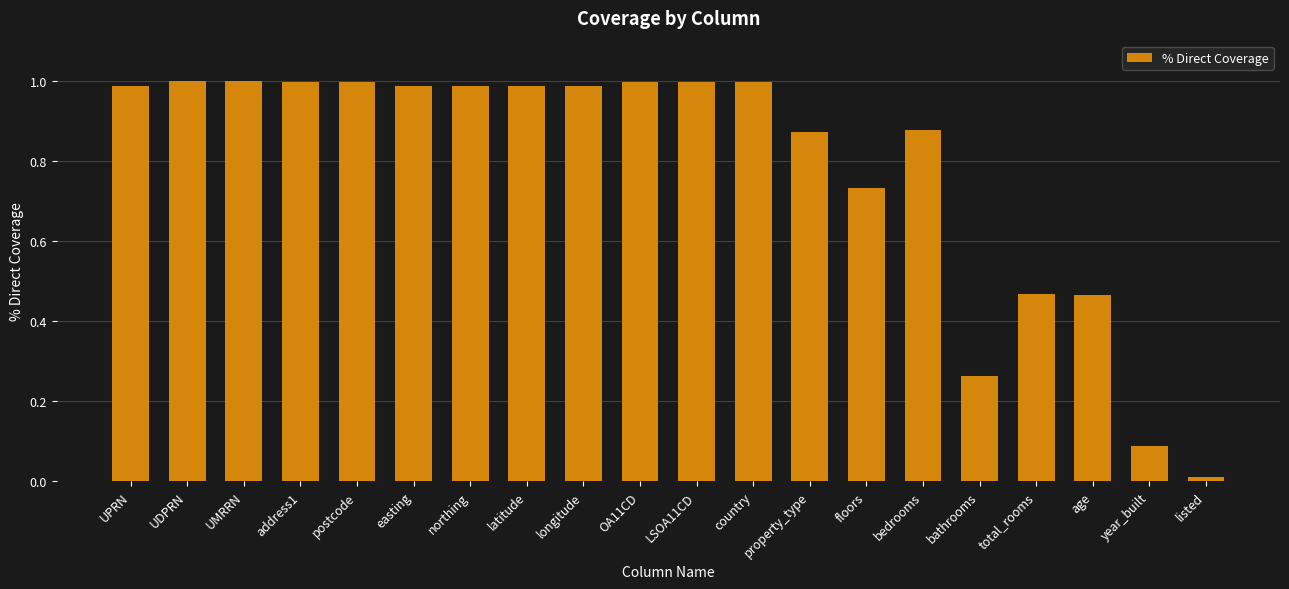

Which label corresponds to the smallest value in the chart?

listed